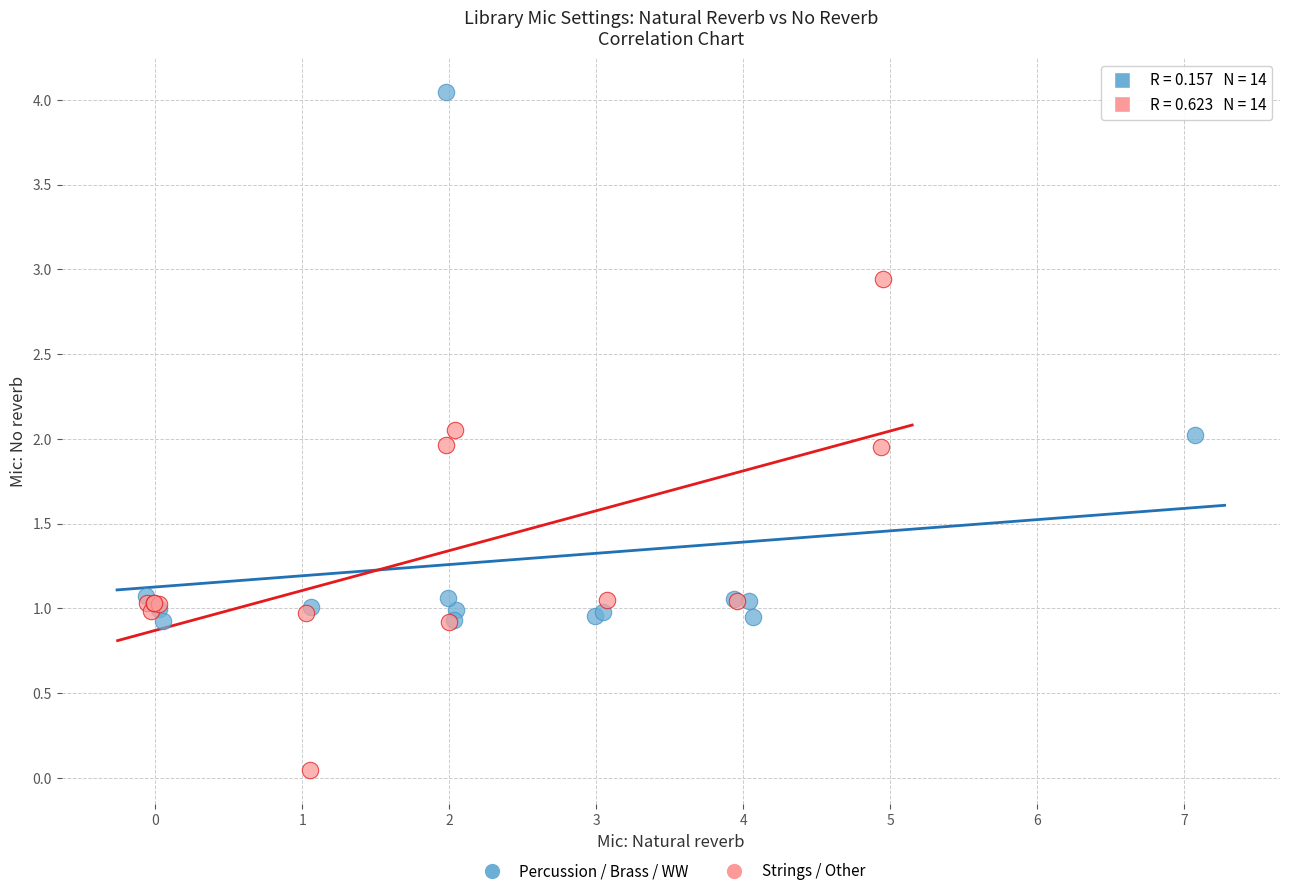

Which series has the widest spread of Y values?

Percussion / Brass / WW